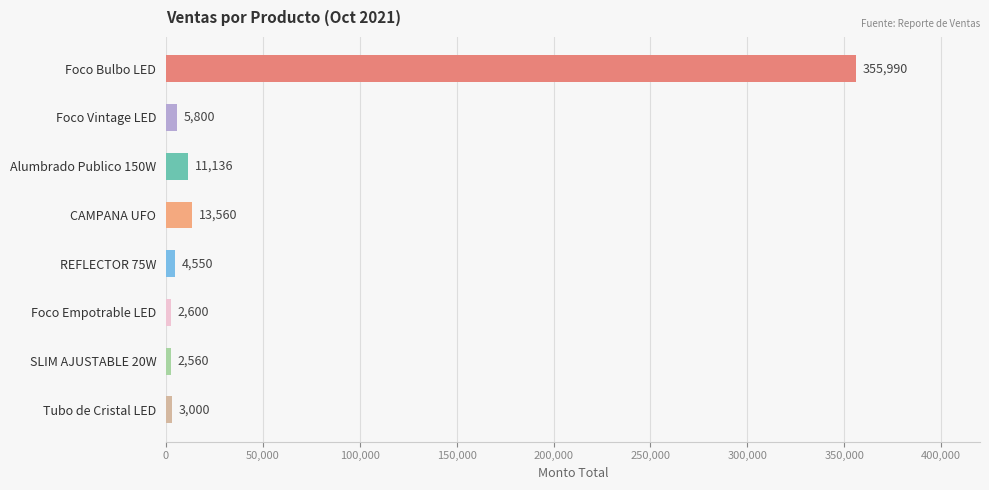

Rank the categories by value from highest to lowest.

Foco Bulbo LED, CAMPANA UFO, Alumbrado Publico 150W, Foco Vintage LED, REFLECTOR 75W, Tubo de Cristal LED, Foco Empotrable LED, SLIM AJUSTABLE 20W